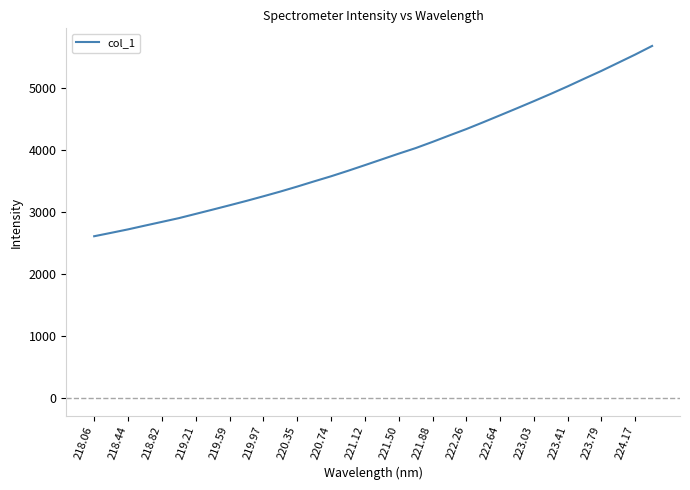

What is the difference between the maximum and minimum values?

3072.3